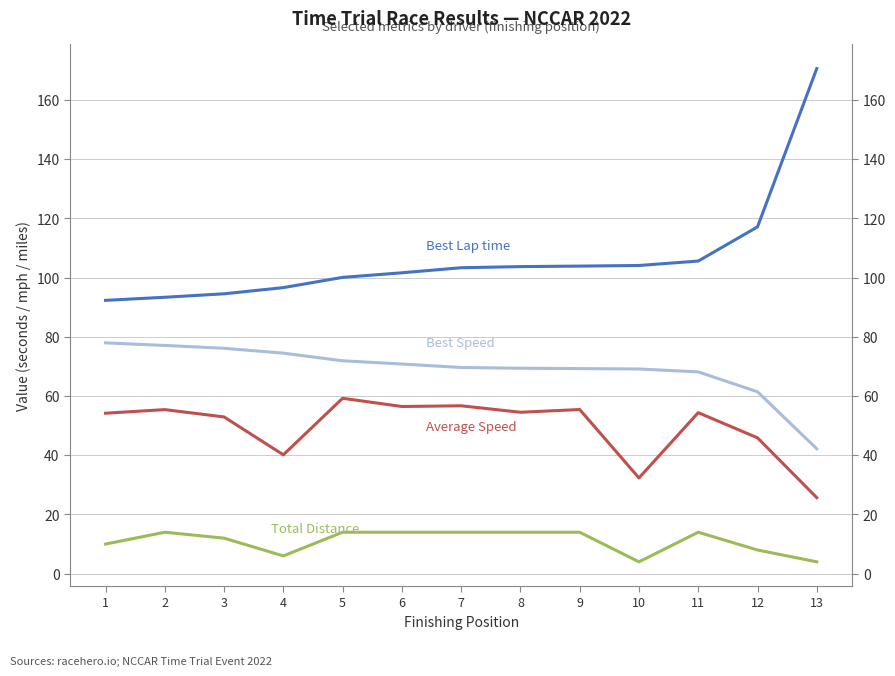

Is this an area chart (filled region under the line)?

No